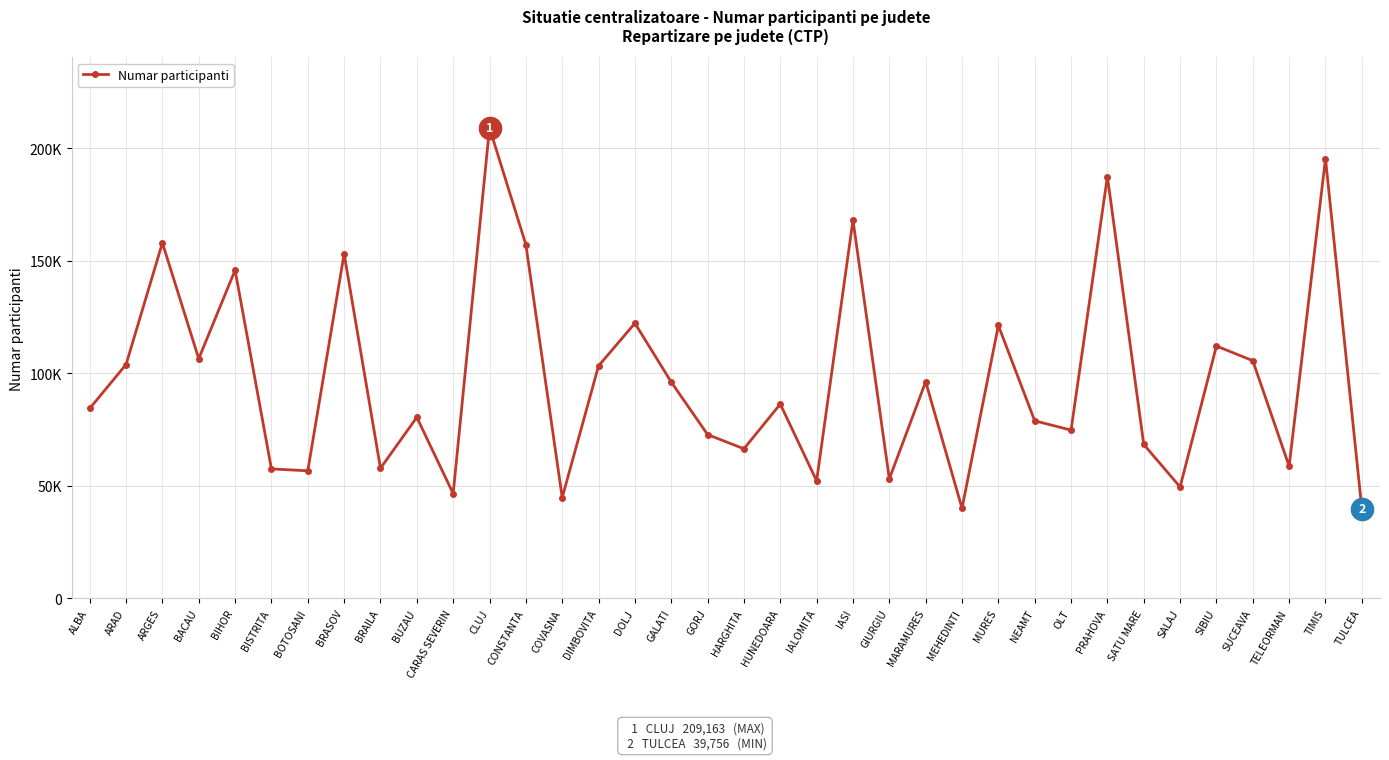

Is this an area chart (filled region under the line)?

No